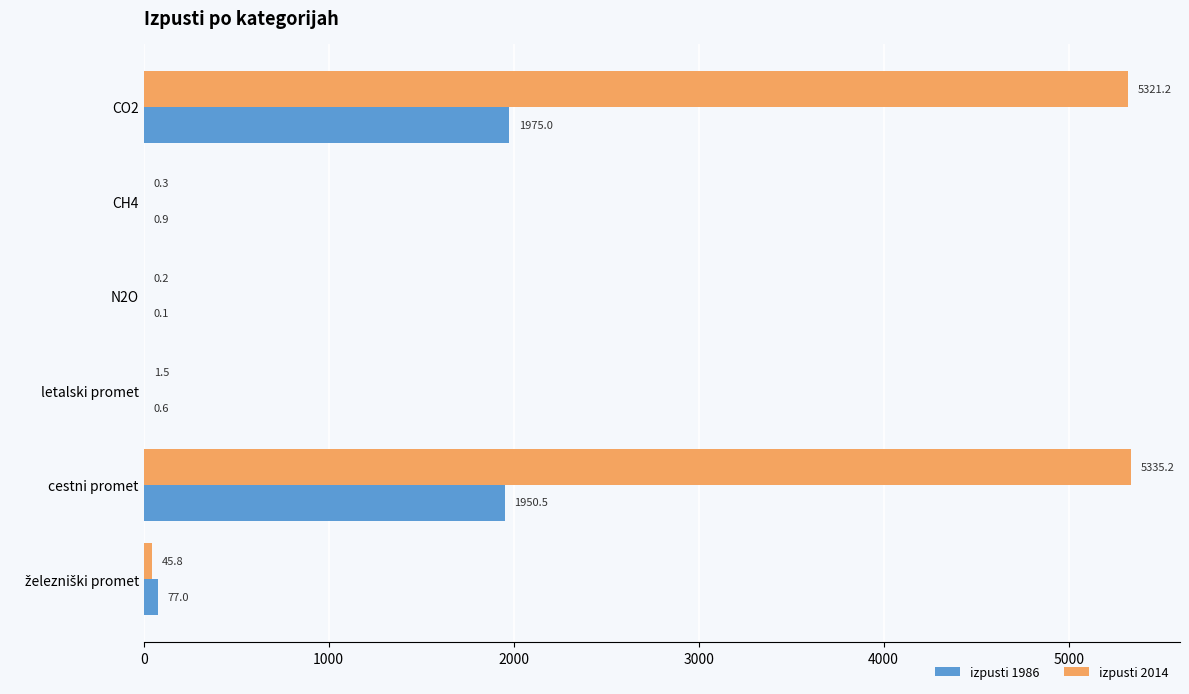

The izpusti 2014 series shows 8191.4 at CO2. True or false?

False